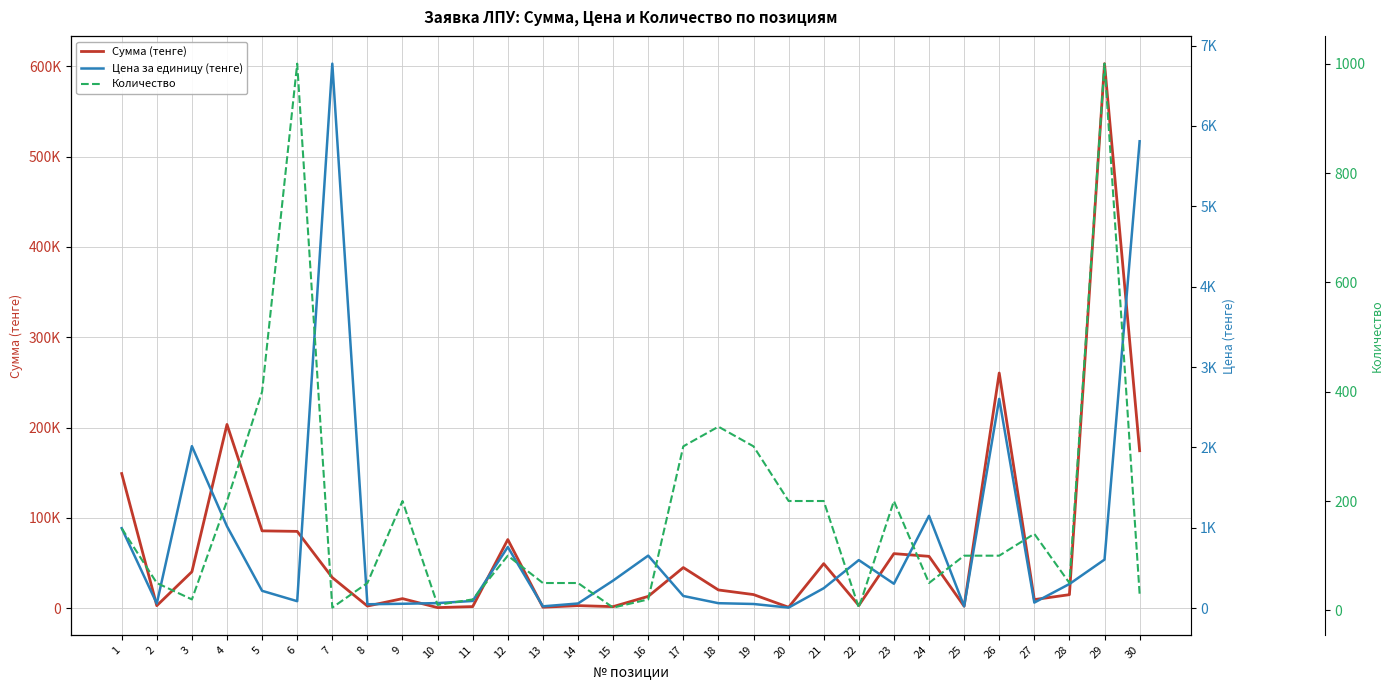

What is the difference between the Количество values at 28 and 26?

50.0